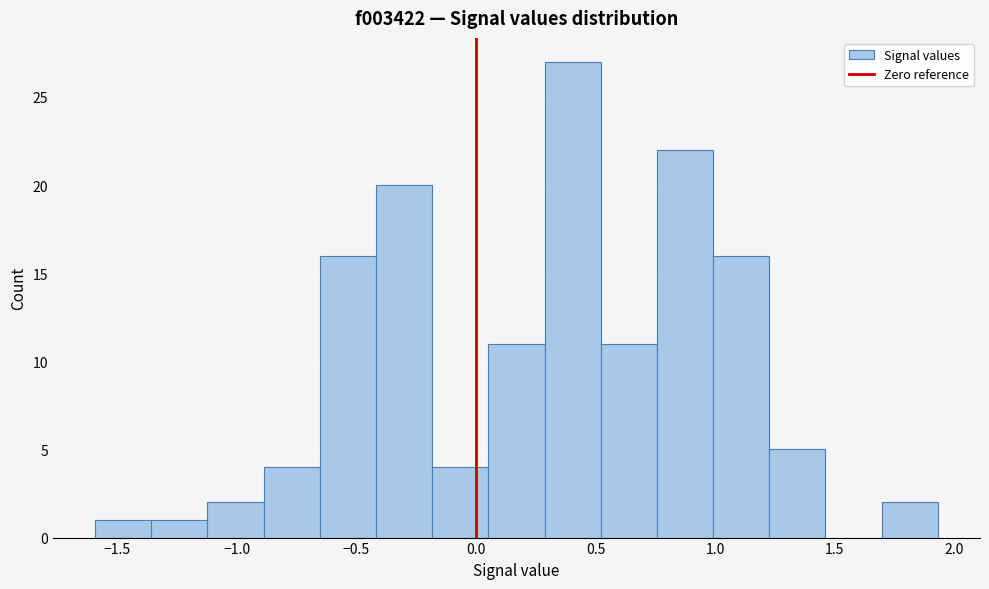

Over which range of the x-axis is the bar tallest?

0.30 to 0.50